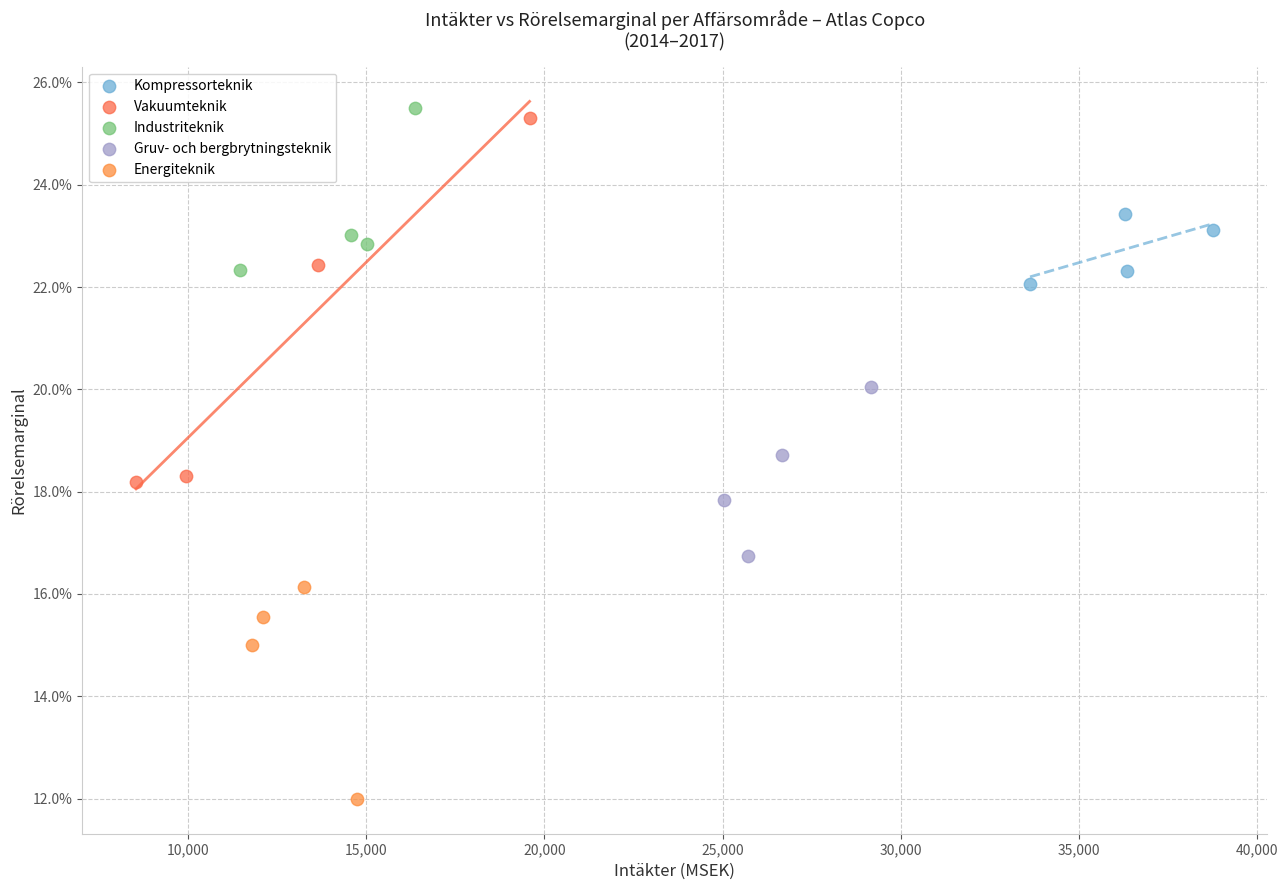

Which series reaches the maximum Y coordinate?

Industriteknik